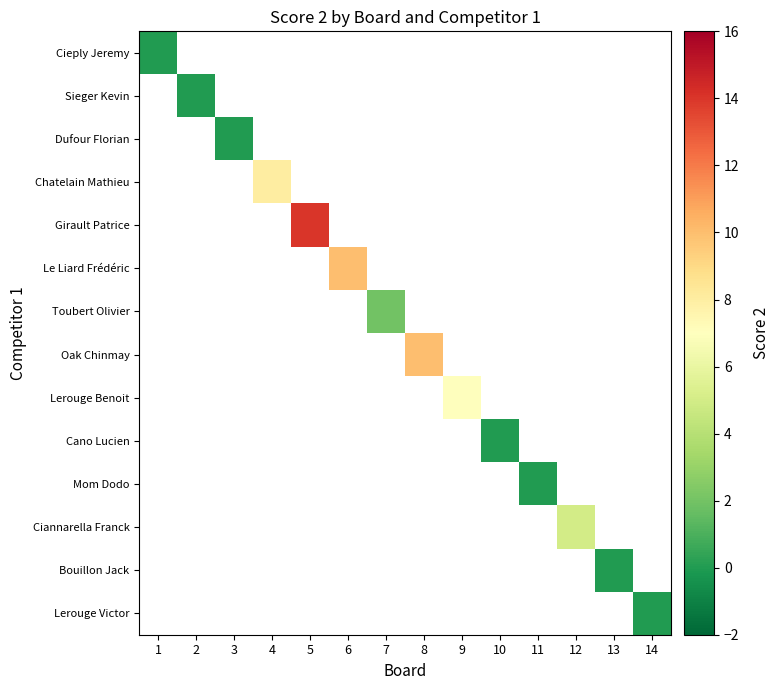

Count the number of data series in this chart.

14